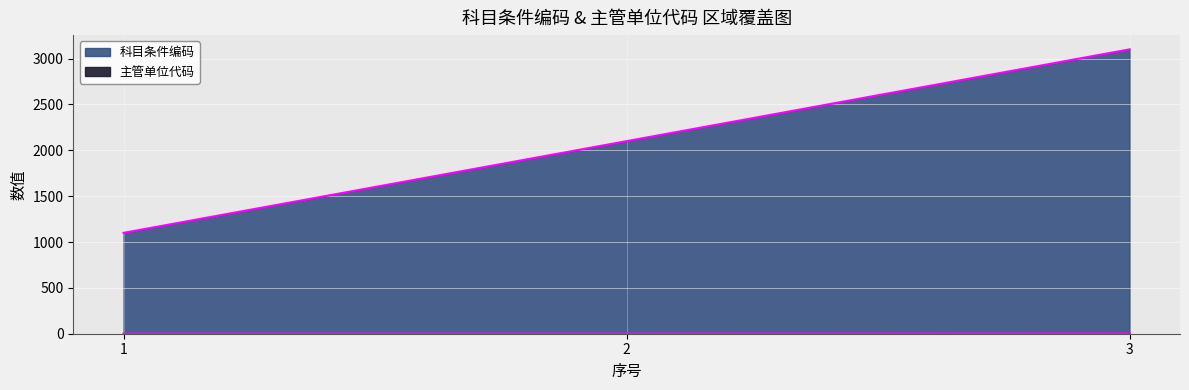

At how many categories does at least one series exceed 2144?

1